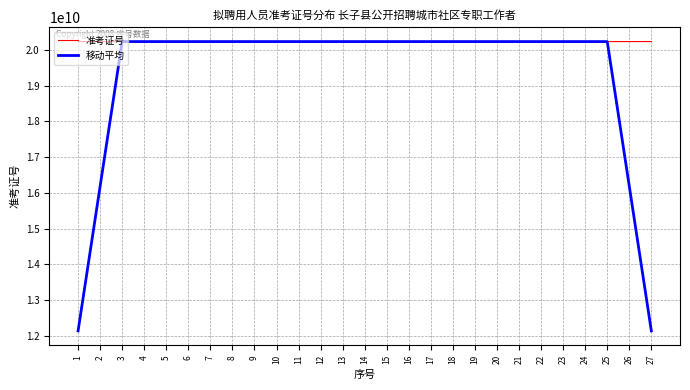

At which label does 准考证号 first exceed 20230102520?

1